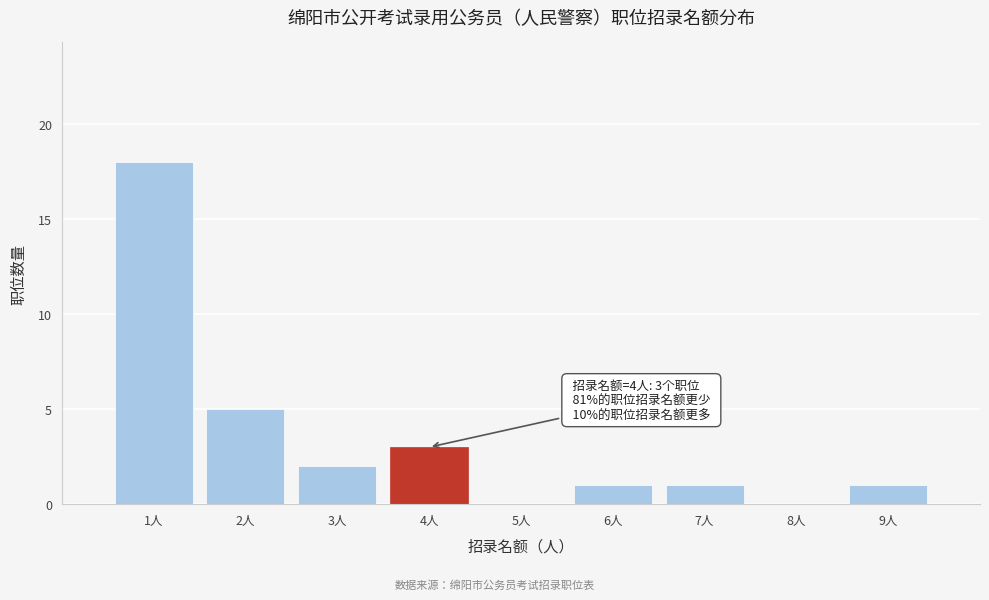

Reading left to right, list all the values displayed in this chart.

1人=18	2人=5	3人=2	4人=3	5人=0	6人=1	7人=1	8人=0	9人=1